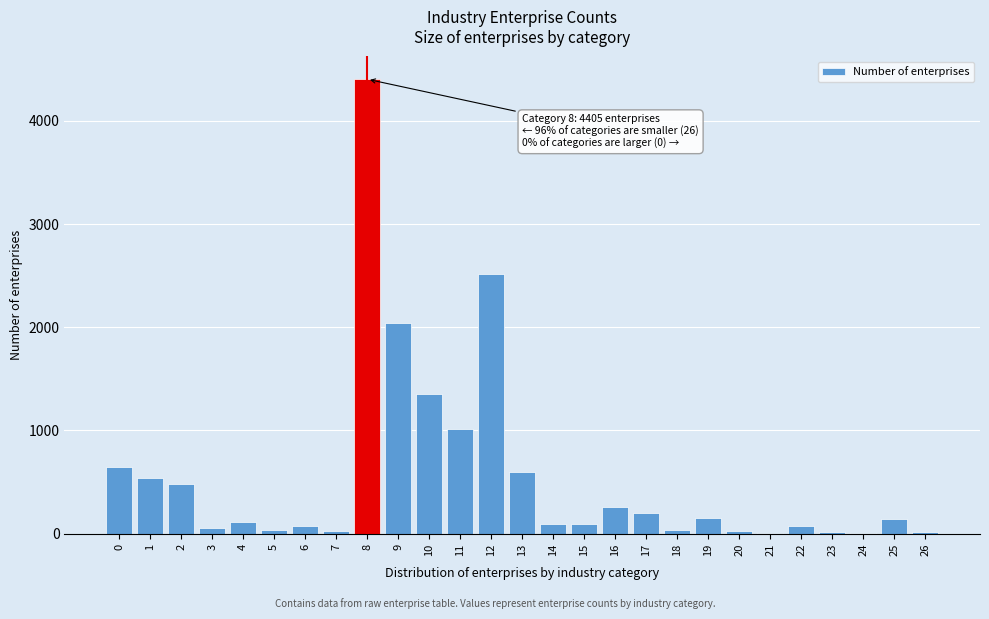

What is the sum of all values?

15023